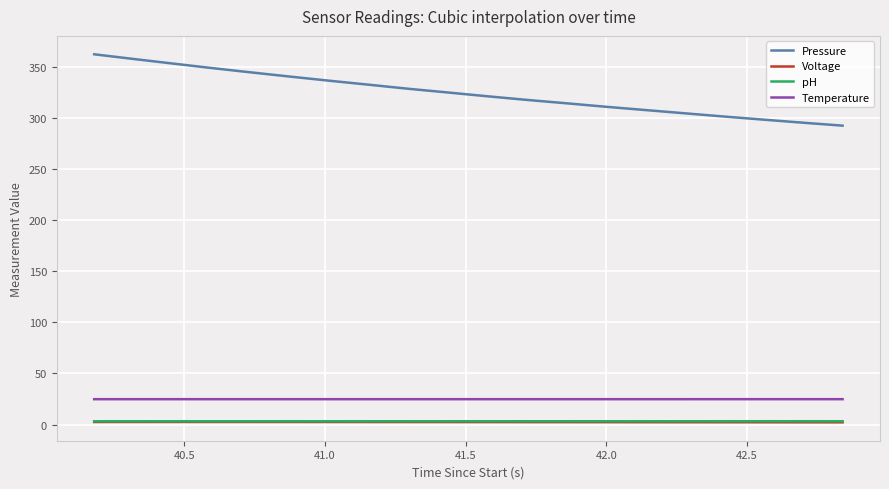

Which series has the widest spread of values?

Pressure